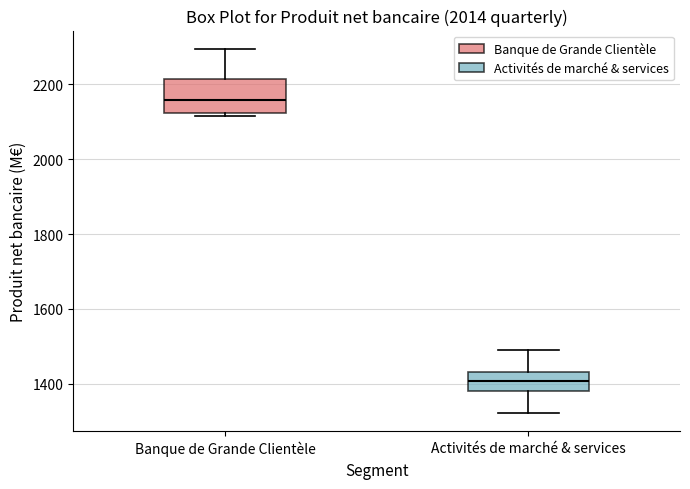

Which box has the highest median line?

Banque de Grande Clientèle